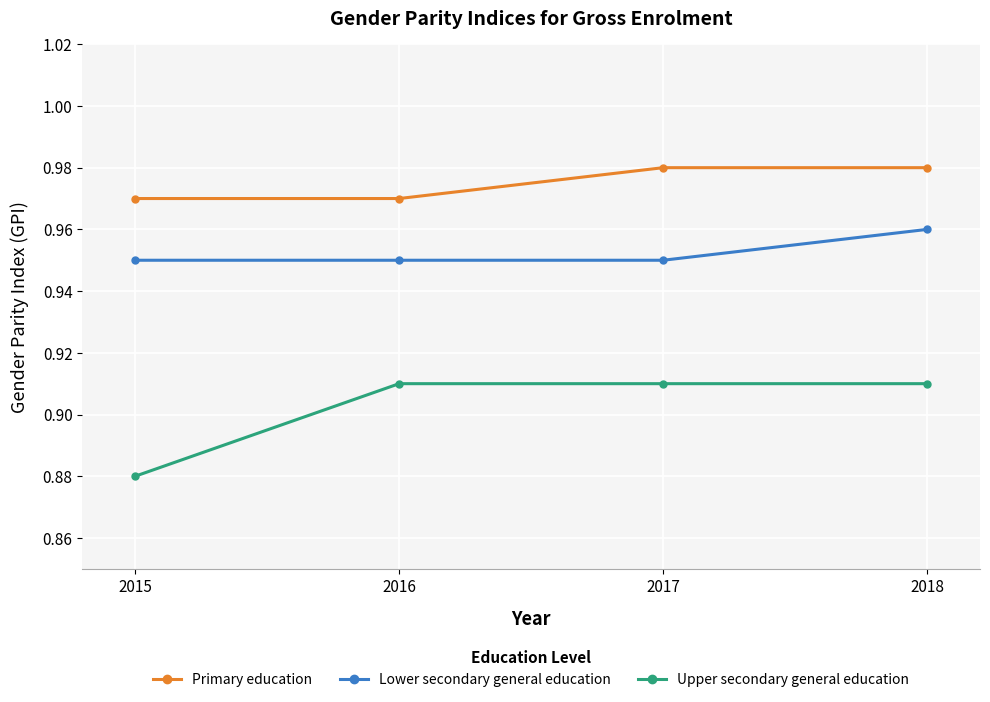

Which label corresponds to the smallest value in the chart?

2015